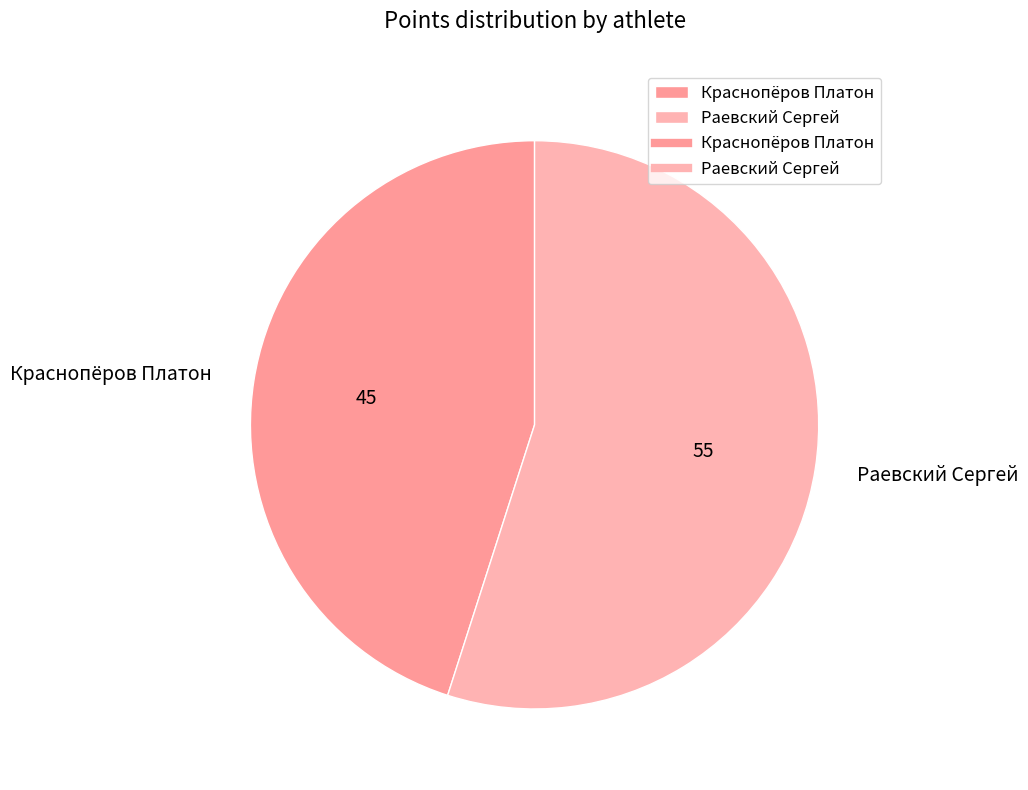

Is Раевский Сергей the majority of the pie?

Yes